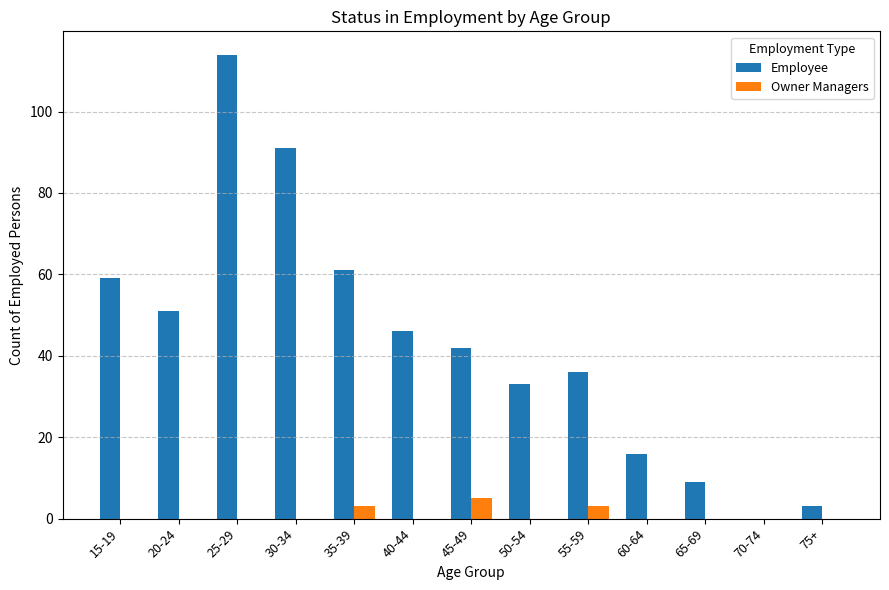

Which series has the largest total across all categories?

Employee